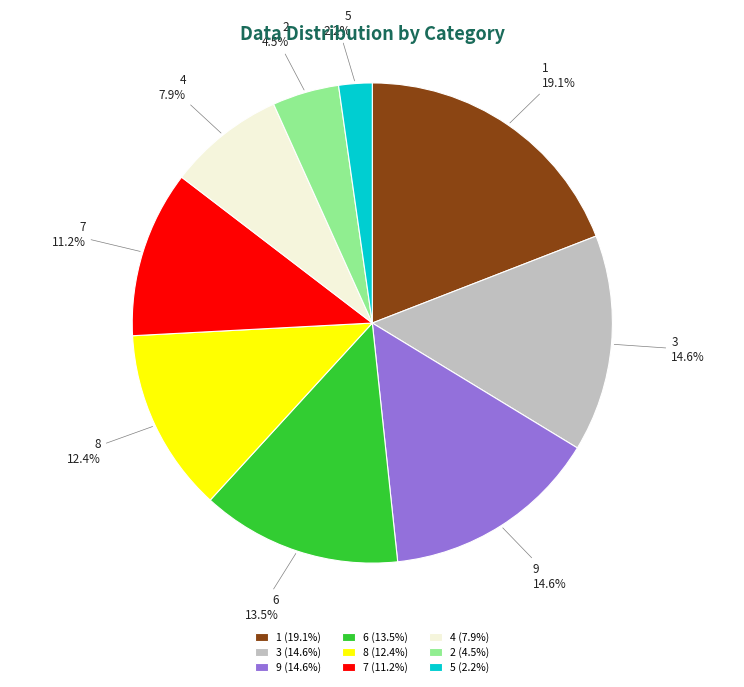

Combined, what portion of the pie is 3 (14.6%) and 4 (7.9%)?

22.5%